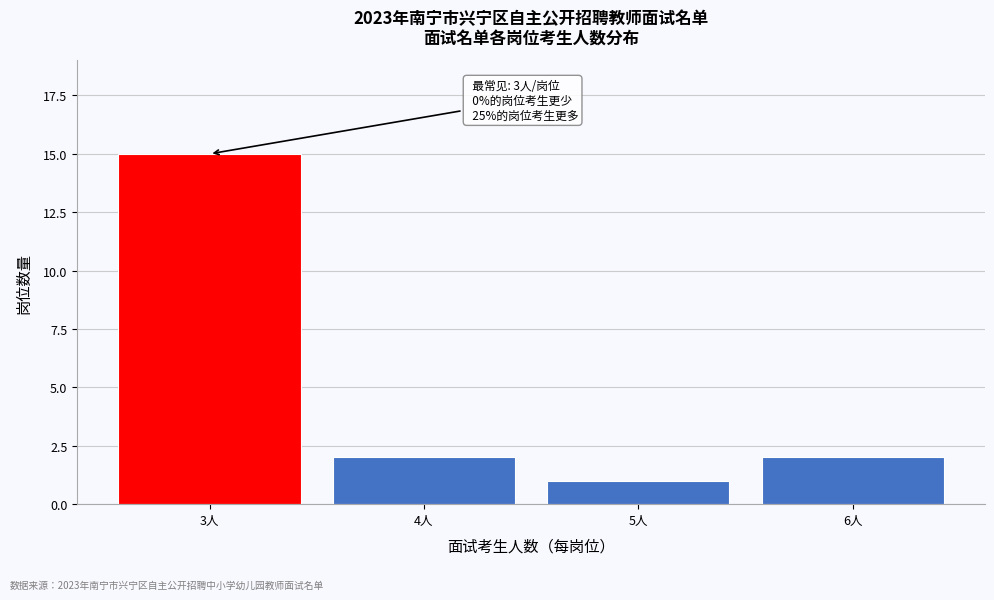

Reading right to left, what are all the values shown in this chart?

6人=2	5人=1	4人=2	3人=15